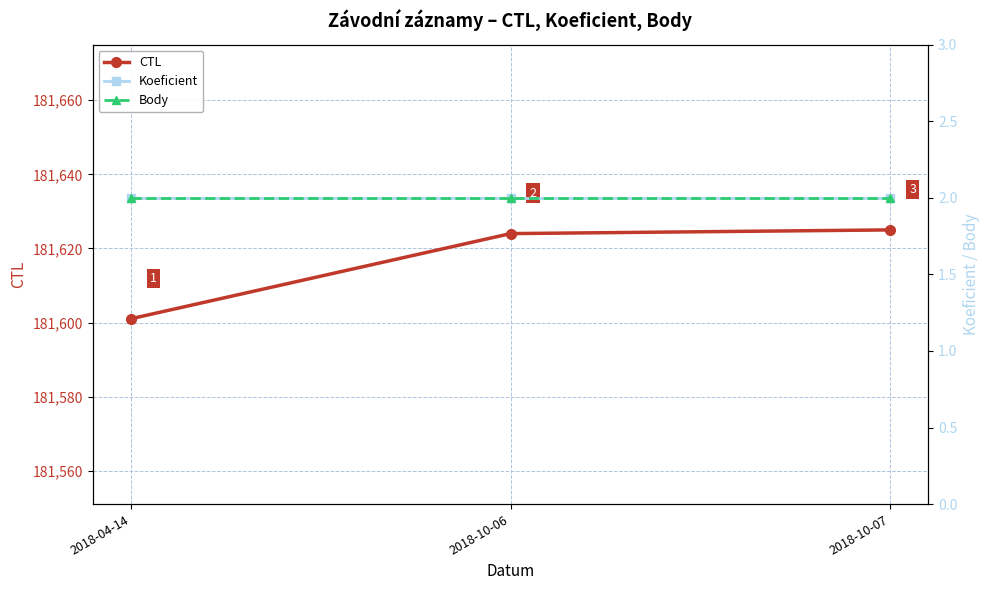

How many data points in CTL are above 181624?

1